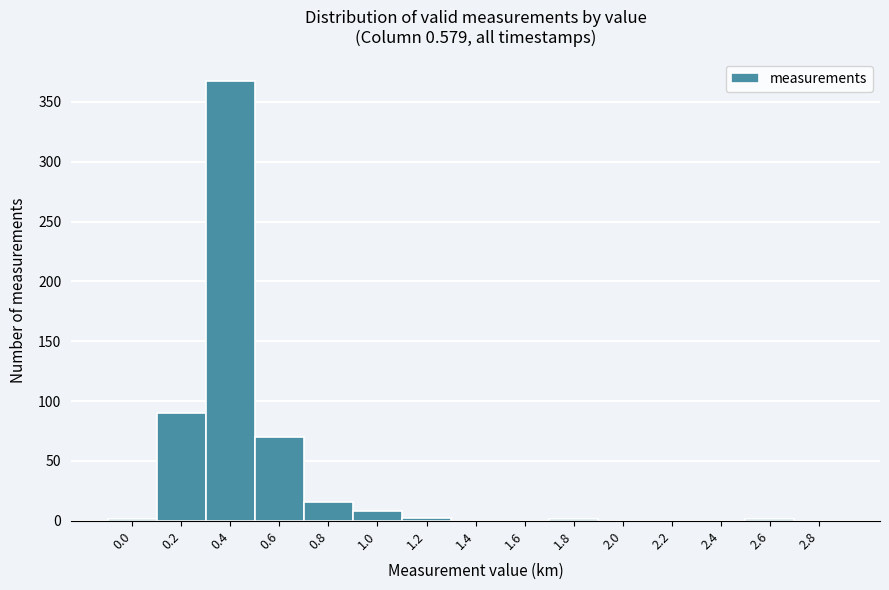

What is the sum of all values?

556